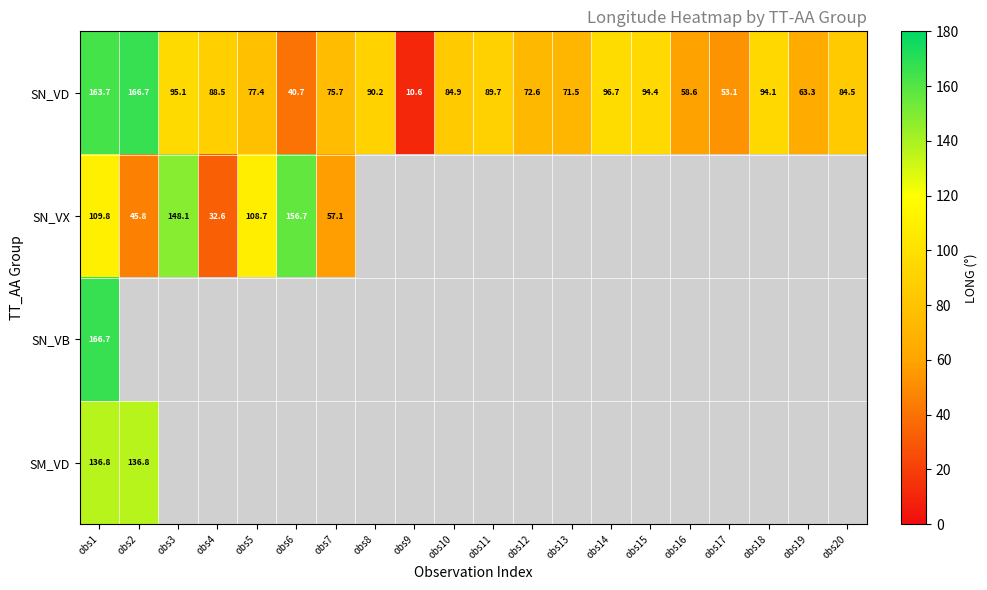

Is it true that SN_VD equals 105.5 at obs5?

False